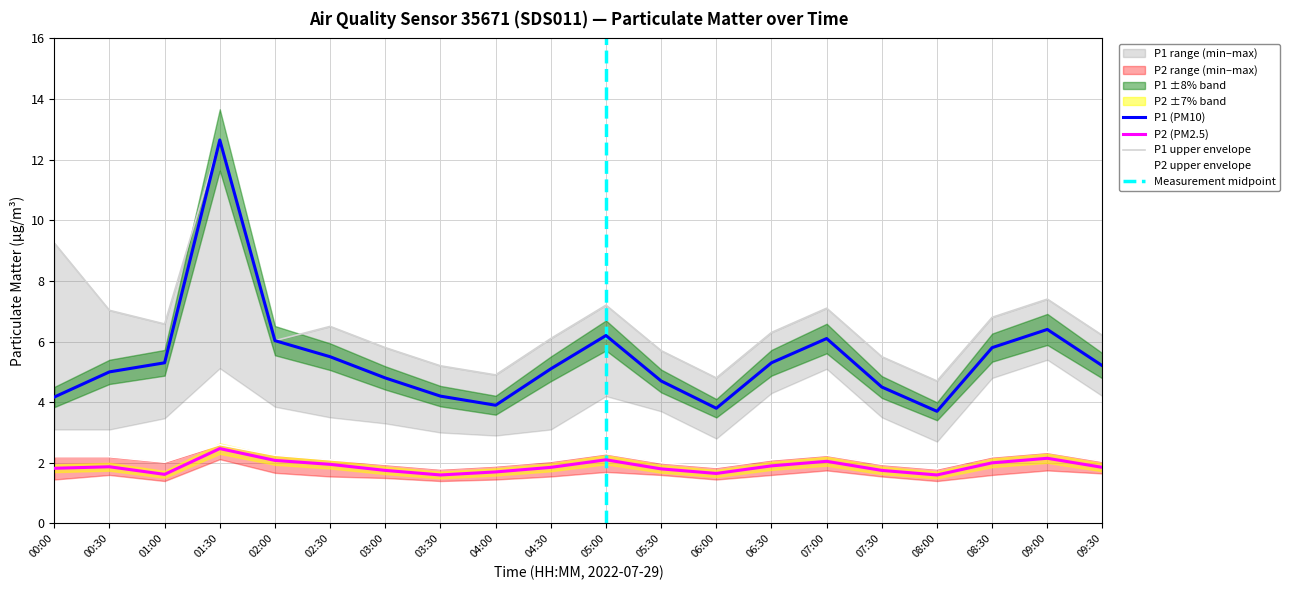

Reading left to right, extract all data points from this chart.

P1: 00:00=4.2	00:30=5.0	01:00=5.3	01:30=12.7	02:00=6.0	02:30=5.5	03:00=4.8	03:30=4.2	04:00=3.9	04:30=5.1	05:00=6.2	05:30=4.7	06:00=3.8	06:30=5.3	07:00=6.1	07:30=4.5	08:00=3.7	08:30=5.8	09:00=6.4	09:30=5.2
P2: 00:00=1.8	00:30=1.9	01:00=1.6	01:30=2.5	02:00=2.1	02:30=1.9	03:00=1.8	03:30=1.6	04:00=1.7	04:30=1.9	05:00=2.1	05:30=1.8	06:00=1.6	06:30=1.9	07:00=2.0	07:30=1.8	08:00=1.6	08:30=2.0	09:00=2.1	09:30=1.9
P1_upper: 00:00=9.2	00:30=7.0	01:00=6.6	01:30=12.7	02:00=6.0	02:30=6.5	03:00=5.8	03:30=5.2	04:00=4.9	04:30=6.1	05:00=7.2	05:30=5.7	06:00=4.8	06:30=6.3	07:00=7.1	07:30=5.5	08:00=4.7	08:30=6.8	09:00=7.4	09:30=6.2
P2_upper: 00:00=2.2	00:30=2.2	01:00=2.0	01:30=2.6	02:00=2.2	02:30=2.1	03:00=1.9	03:30=1.8	04:00=1.9	04:30=2.0	05:00=2.3	05:30=2.0	06:00=1.9	06:30=2.1	07:00=2.2	07:30=1.9	08:00=1.8	08:30=2.2	09:00=2.4	09:30=2.0